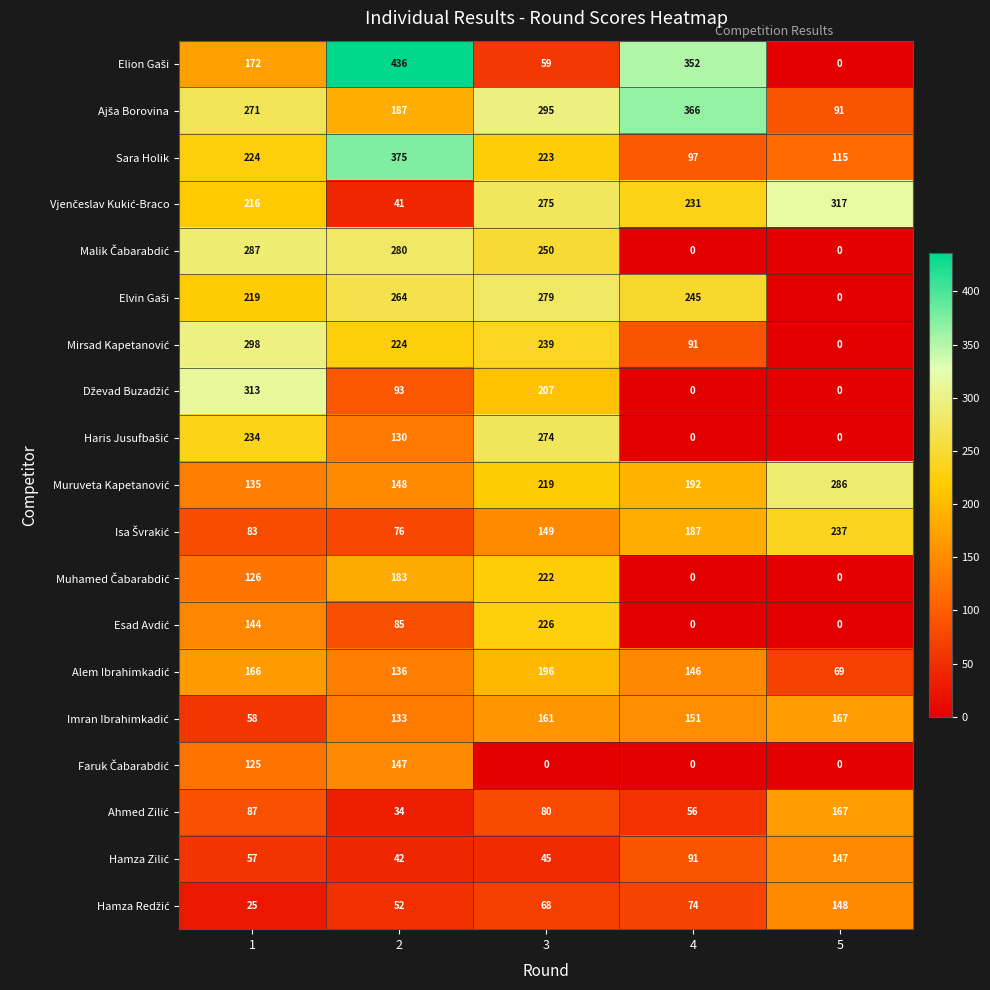

What is the difference between the highest and lowest values at 3?

295